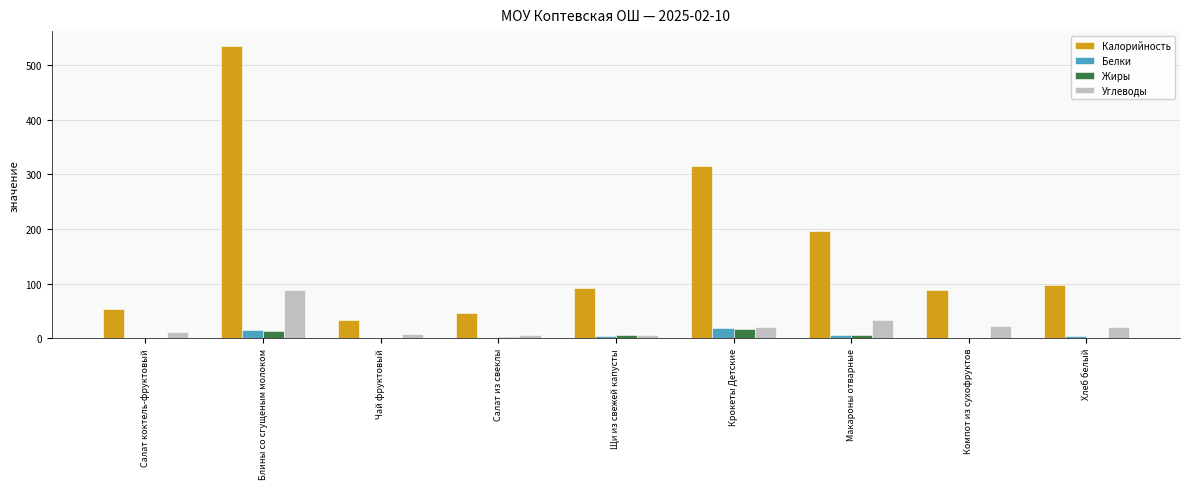

How many categories are shown in the chart?

9